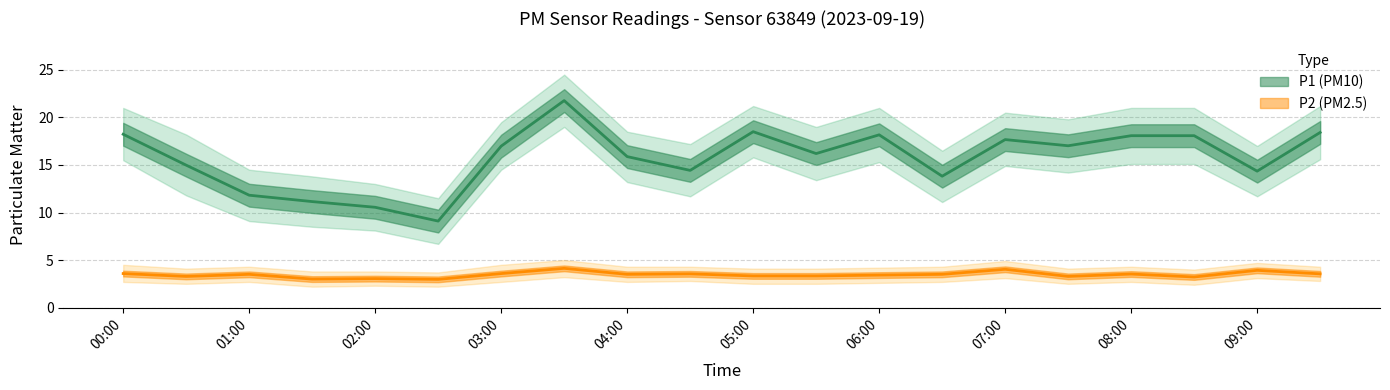

Reading left to right, transcribe all the data shown in this chart.

P1: 00:00=18.2	00:30=15.0	01:00=11.8	01:30=11.2	02:00=10.6	02:30=9.1	03:00=17.0	03:30=21.8	04:00=15.9	04:30=14.4	05:00=18.5	05:30=16.2	06:00=18.2	06:30=13.8	07:00=17.7	07:30=17.0	08:00=18.1	08:30=18.1	09:00=14.3	09:30=18.4
P2: 00:00=3.6	00:30=3.3	01:00=3.5	01:30=3.0	02:00=3.0	02:30=3.0	03:00=3.6	03:30=4.1	04:00=3.5	04:30=3.5	05:00=3.3	05:30=3.3	06:00=3.4	06:30=3.5	07:00=4.0	07:30=3.3	08:00=3.5	08:30=3.2	09:00=3.9	09:30=3.5